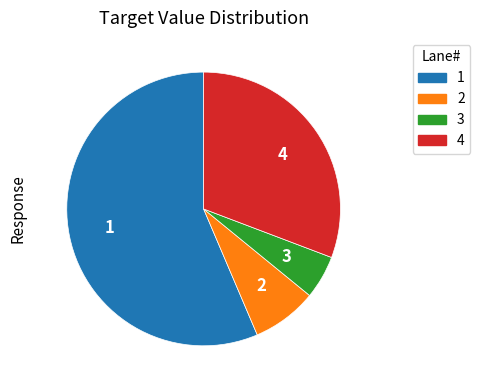

Does any single category account for the majority?

Yes